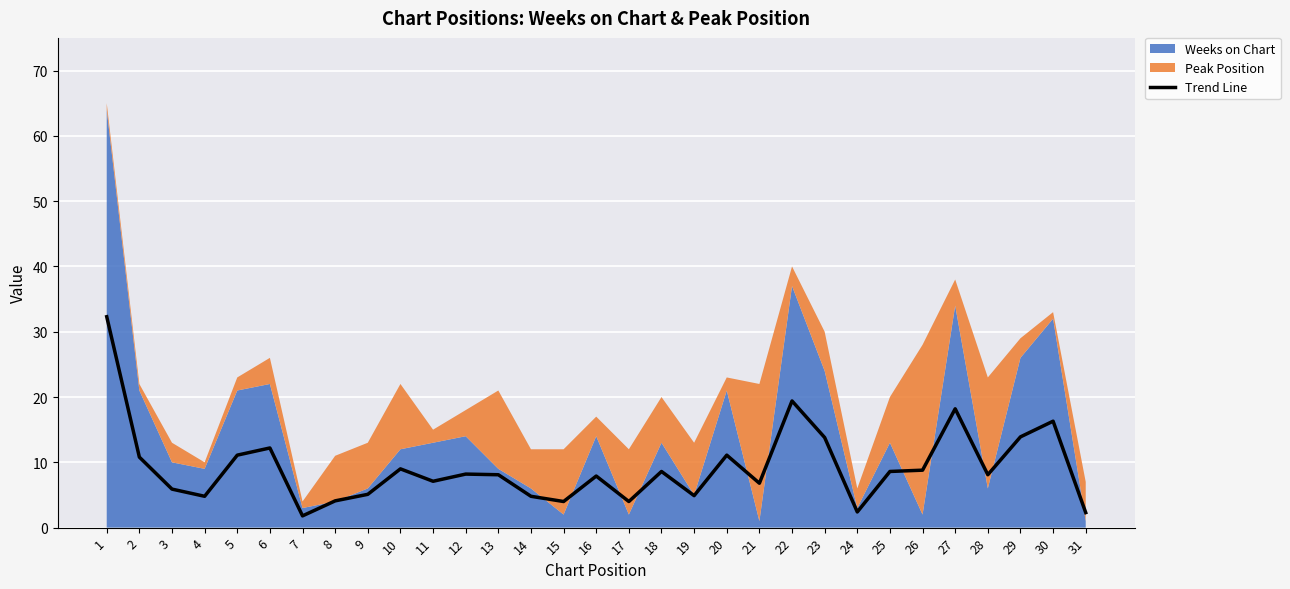

Which has a higher value, 19 or 4?

19